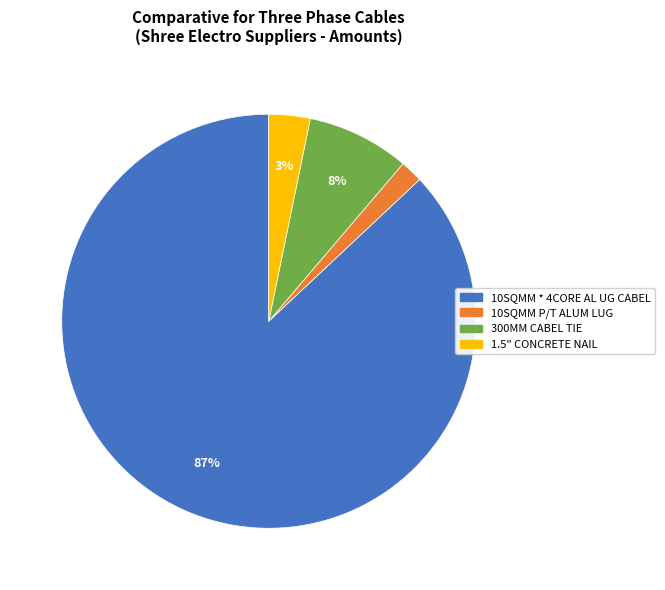

Is there a majority slice in this chart?

Yes